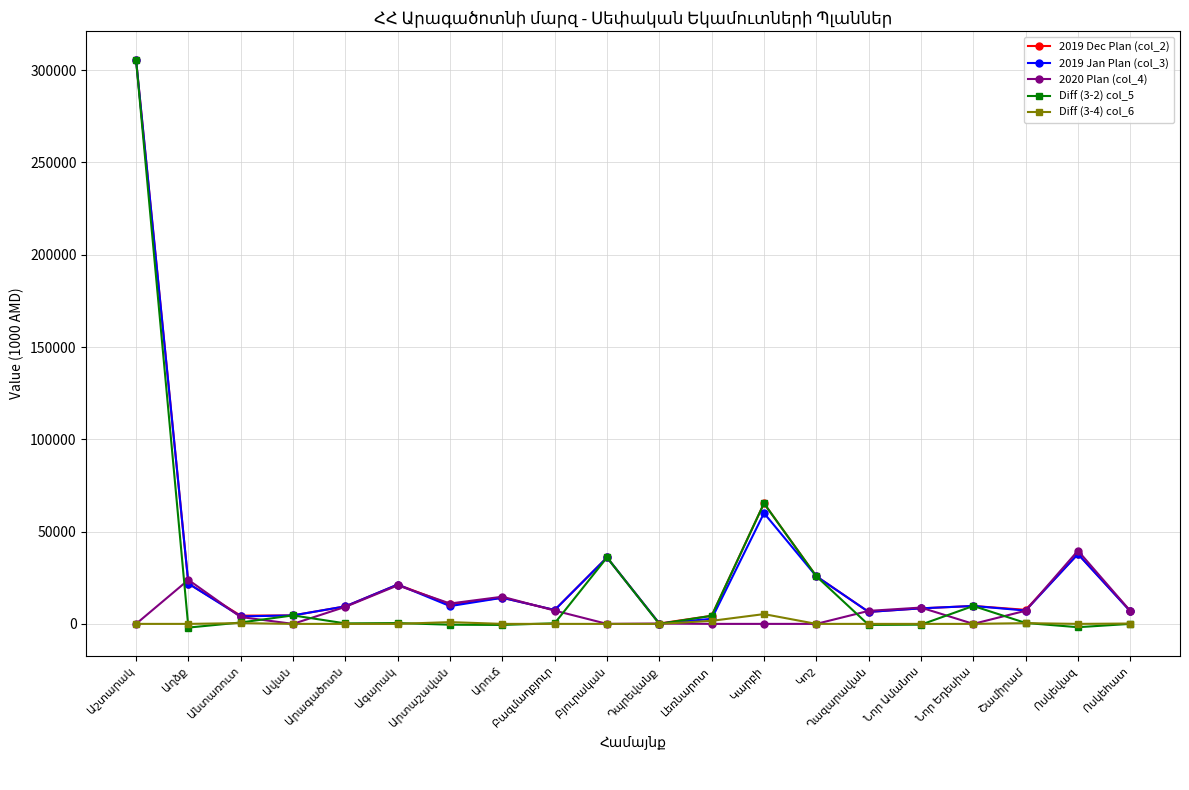

What is the maximum value for 2019 Dec Plan (col_2)?

305670.0